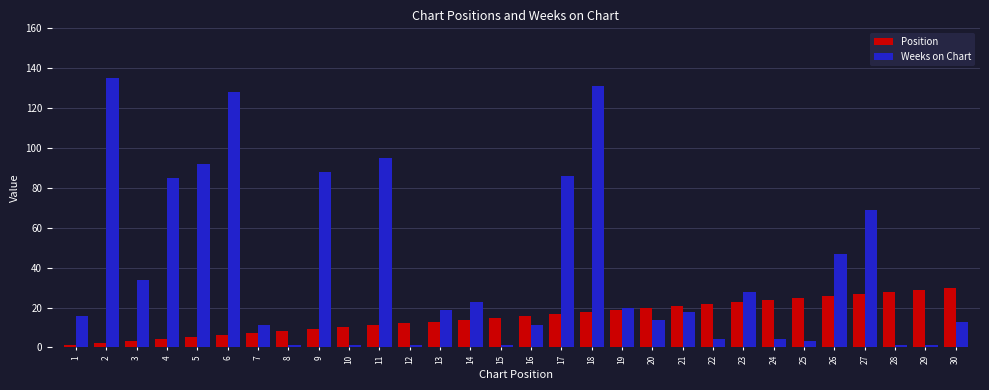

Which series has the largest total across all categories?

Weeks on Chart